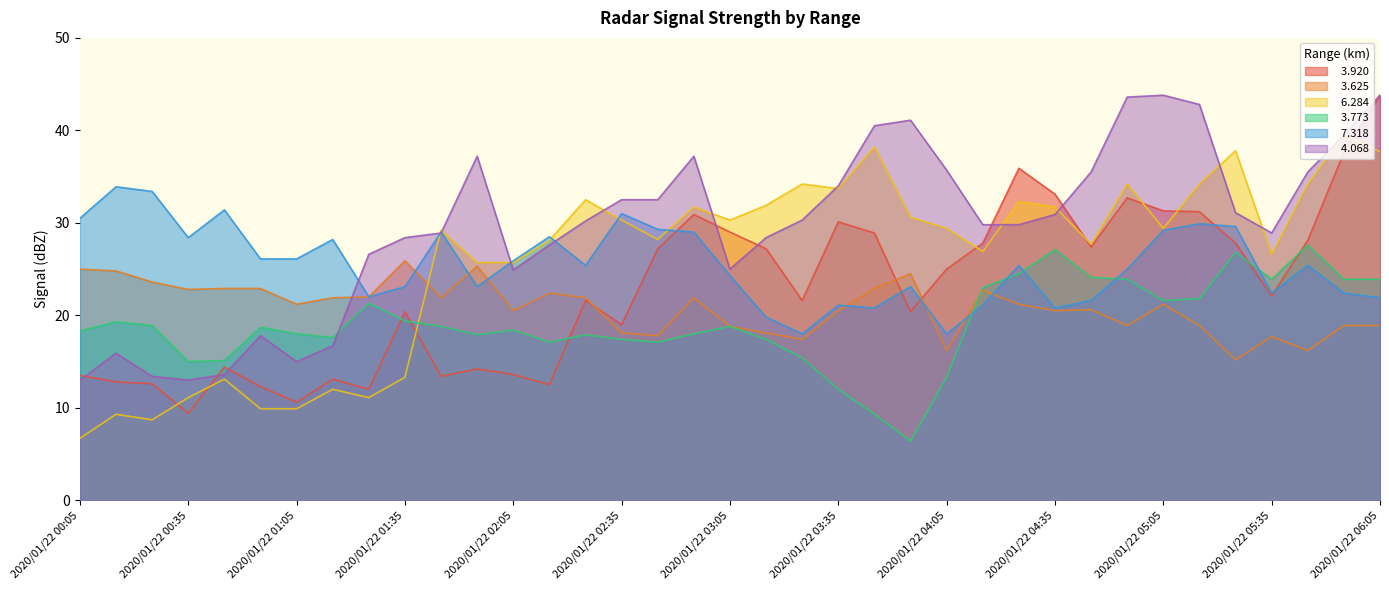

Which category has the lowest value across all series?

2020/01/22 03:55